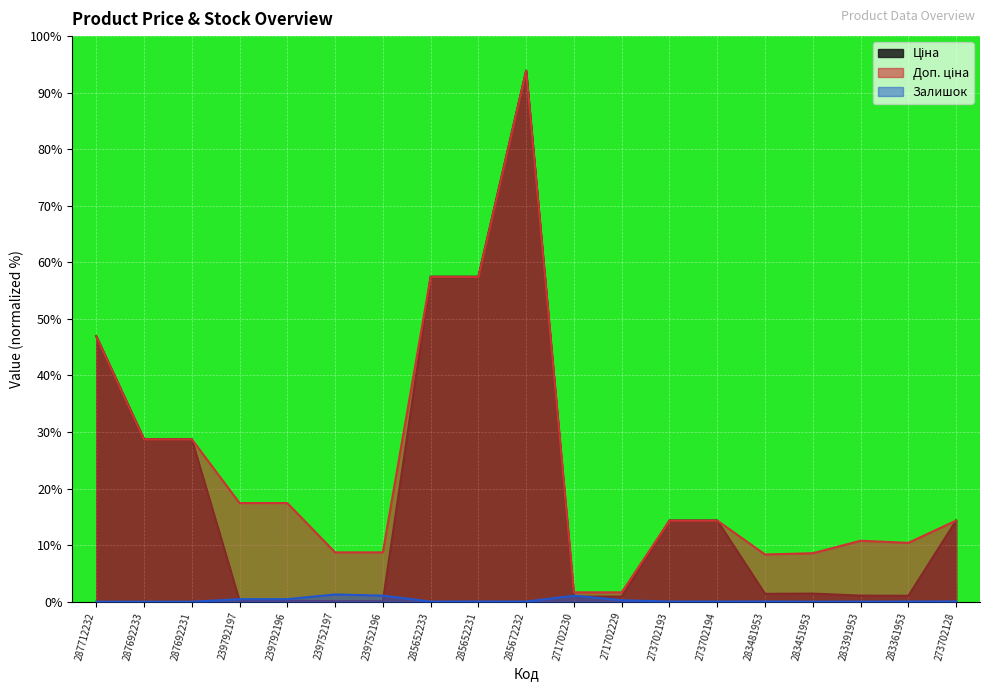

Reading left to right, what are all the values shown in this chart?

Ціна: 46.9	28.7	28.7	0.2	0.2	0.1	0.1	57.5	57.5	93.9	0.9	0.9	14.3	14.3	1.4	1.4	1.1	1.0	14.3
Доп. ціна: 46.9	28.7	28.7	17.4	17.4	8.7	8.7	57.5	57.5	93.9	1.7	1.7	14.3	14.3	8.3	8.6	10.8	10.4	14.3
Залишок: 0.0	0.0	0.0	0.4	0.4	1.3	1.1	0.0	0.0	0.0	1.1	0.3	0.0	0.0	0.0	0.0	0.0	0.0	0.0